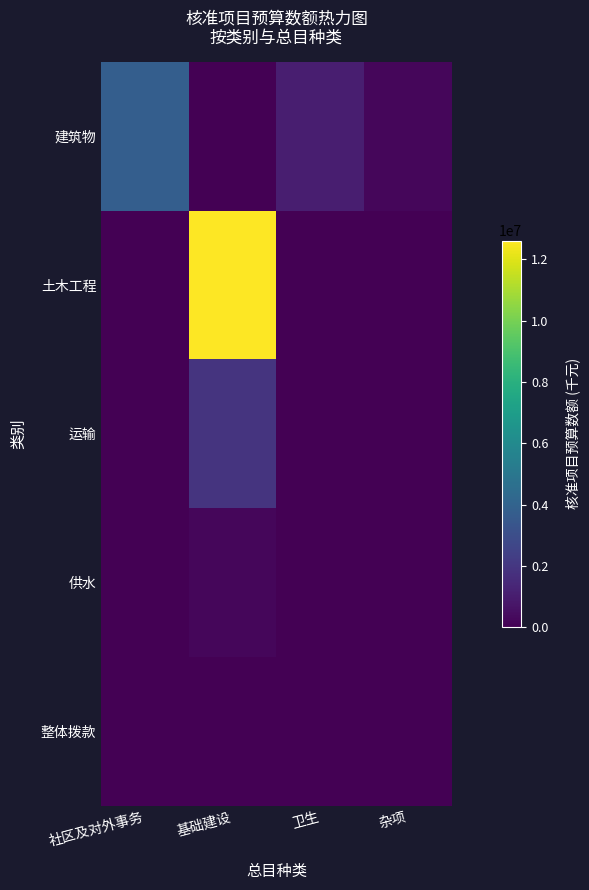

Reading left to right, what are all the values shown in this chart?

建筑物: 社区及对外事务=3775400	基础建设=0	卫生=1046400	杂项=235200
土木工程: 社区及对外事务=0	基础建设=12613700	卫生=0	杂项=0
运输: 社区及对外事务=0	基础建设=1902500	卫生=0	杂项=0
供水: 社区及对外事务=0	基础建设=231500	卫生=0	杂项=0
整体拨款: 社区及对外事务=0	基础建设=0	卫生=0	杂项=0